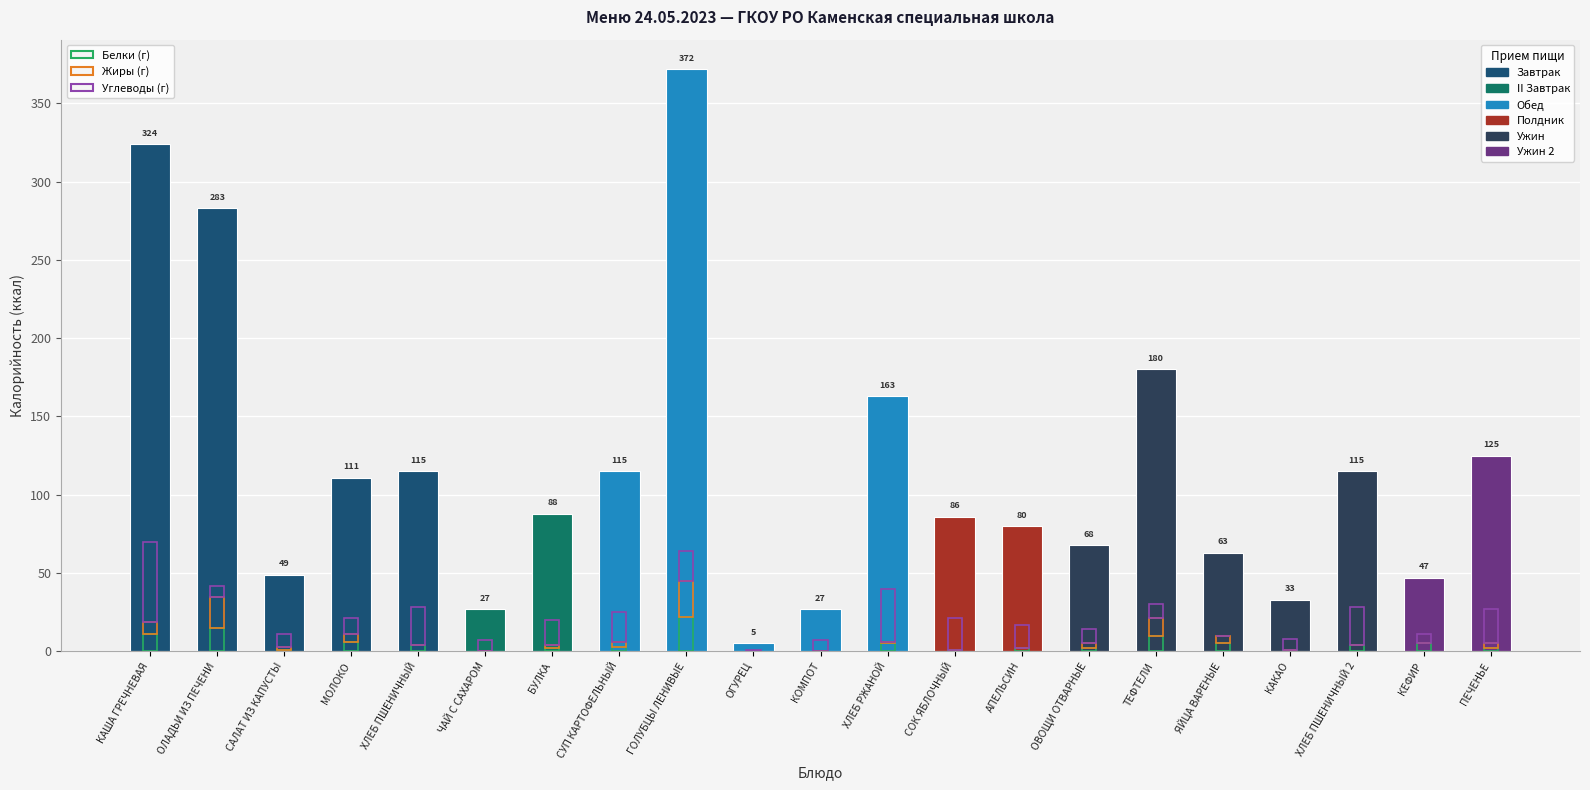

Does the chart contain stacked bars?

No